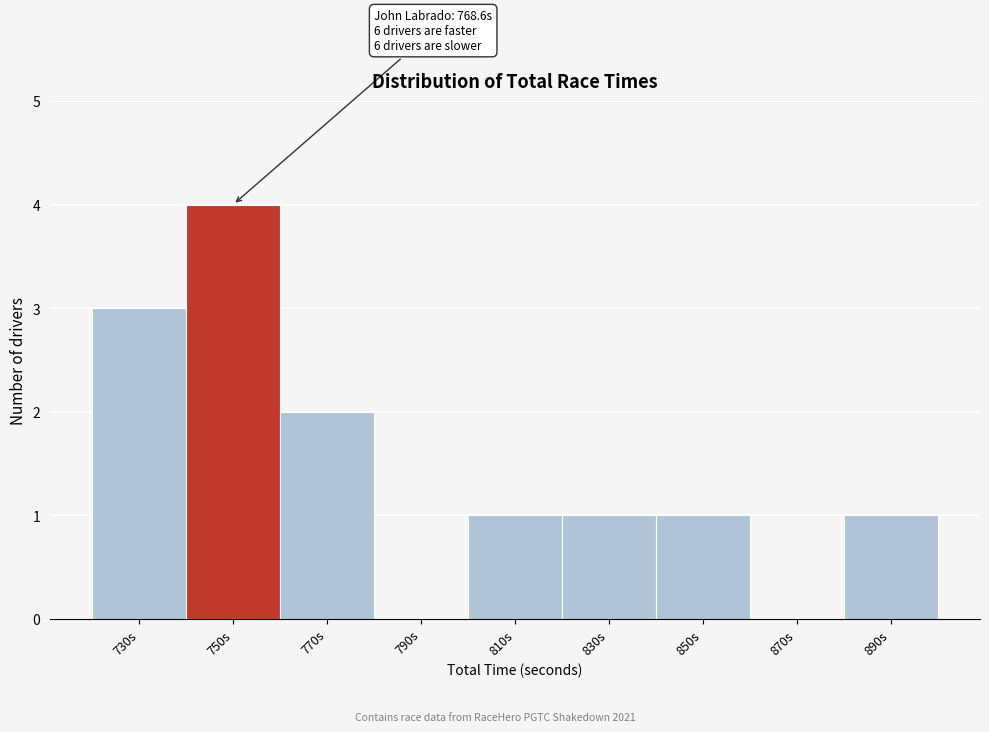

Reading right to left, transcribe all the data shown in this chart.

890s=1	870s=0	850s=1	830s=1	810s=1	790s=0	770s=2	750s=4	730s=3